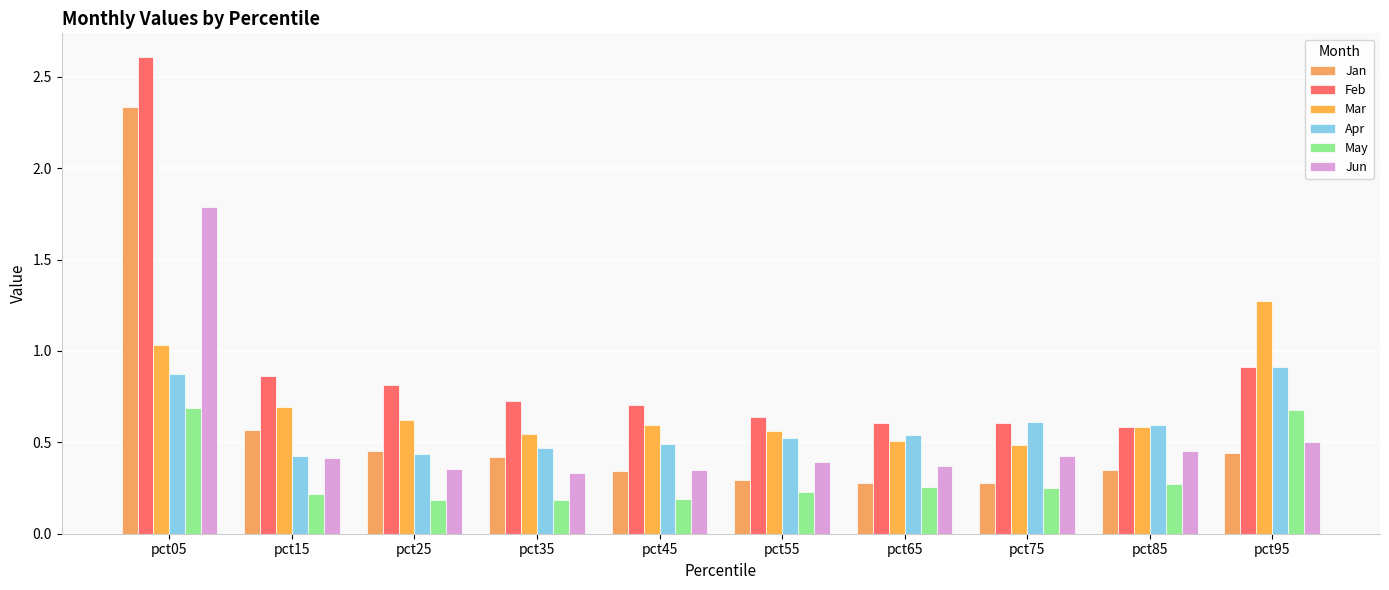

How many bars are there in each group?

6